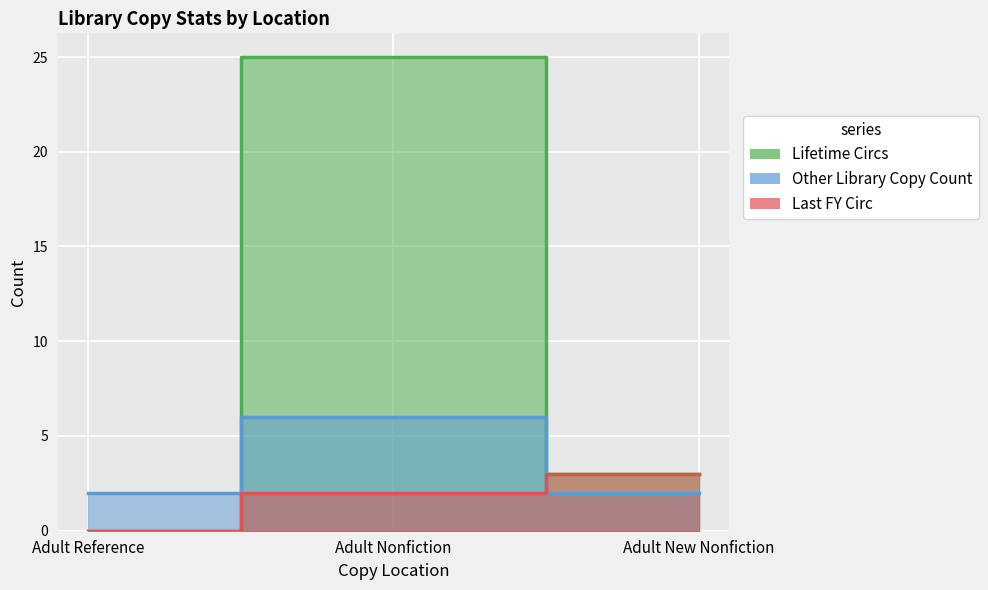

Which category has the lowest value in the Other Library Copy Count series?

Adult Reference